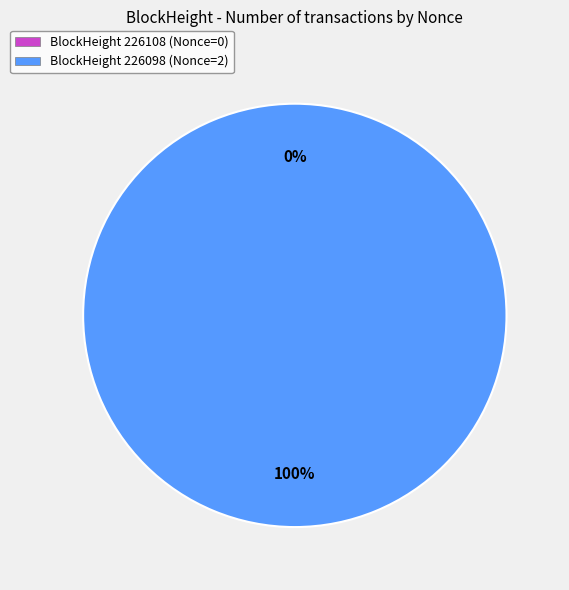

Which has a higher value, 226098 or 226108?

226098